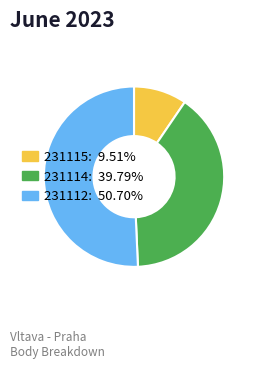

Which slice is the smallest?

231115